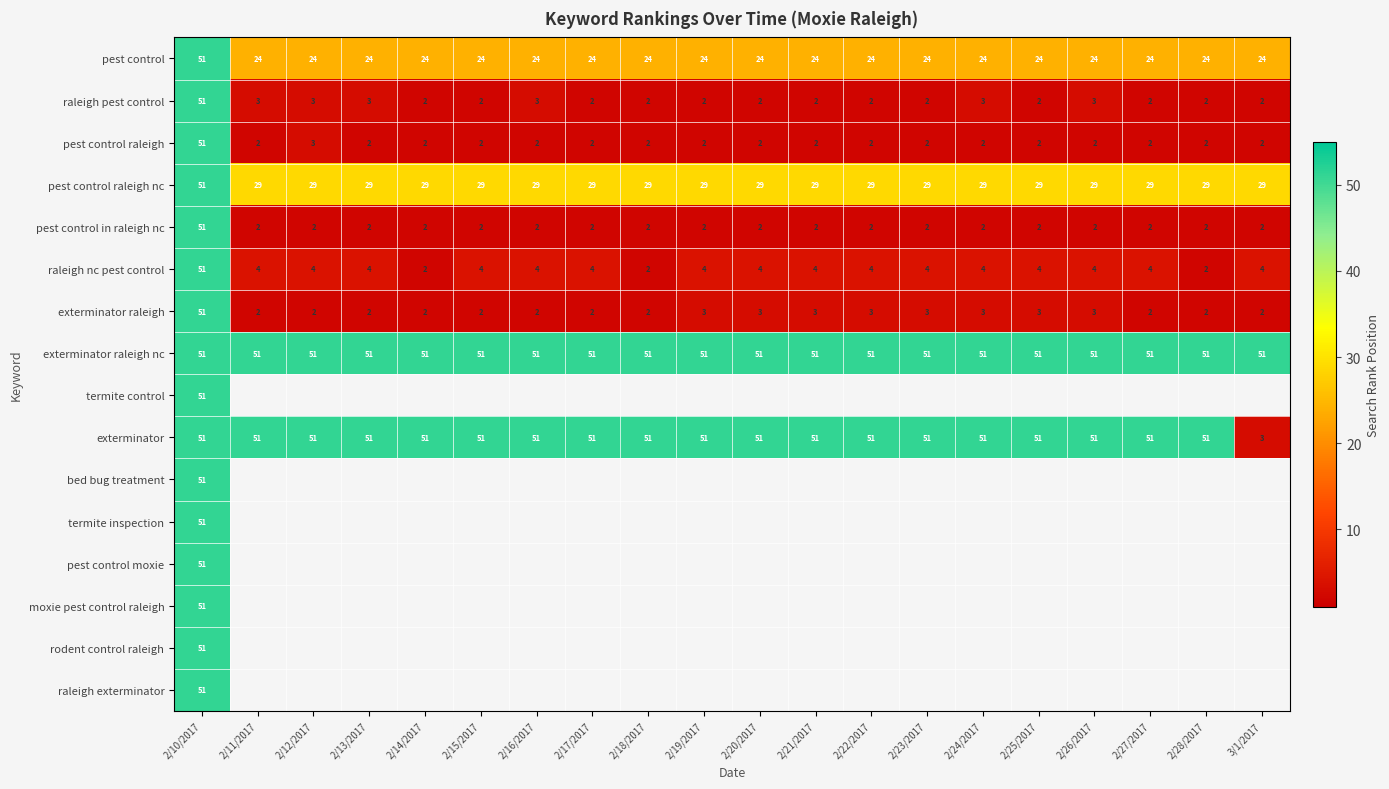

What is the sum of all raleigh nc pest control values?

121